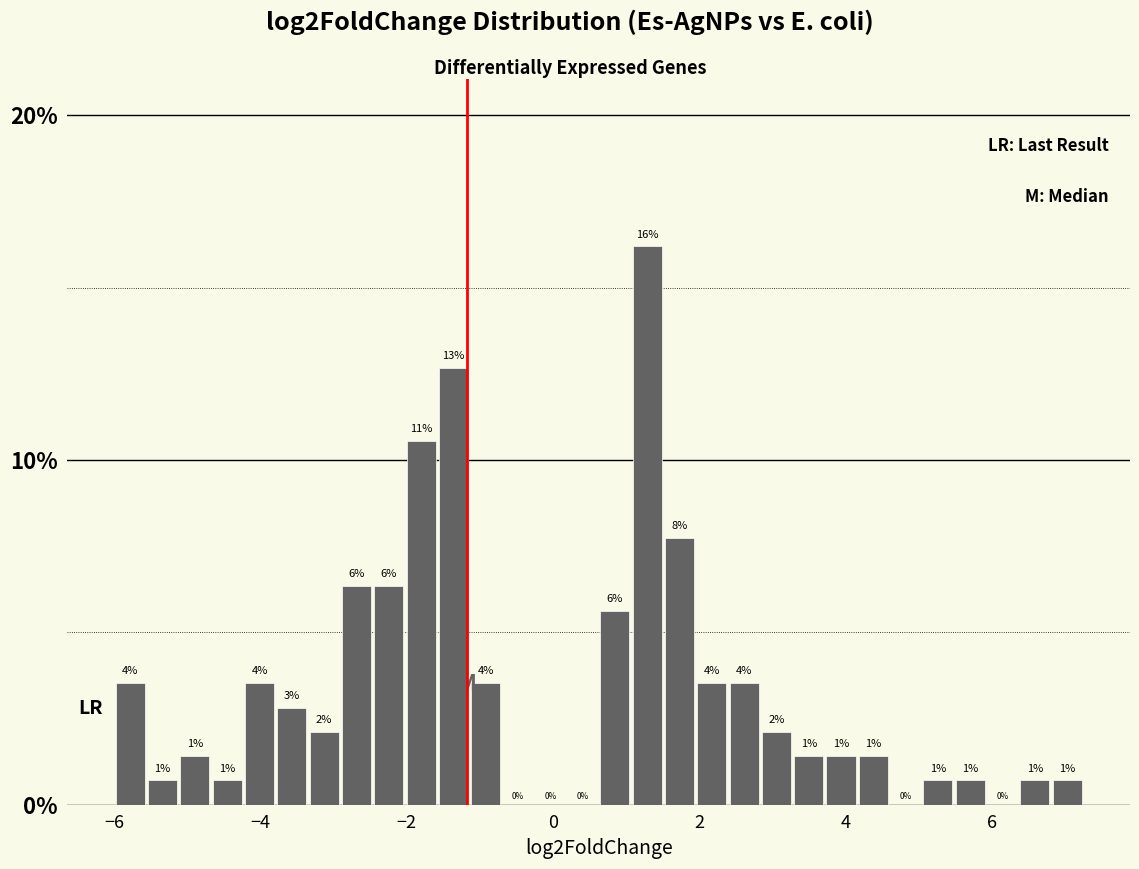

Around what value on the x-axis is the tallest bar? Give the approximate position of its centre, as read against the axis.

1.2